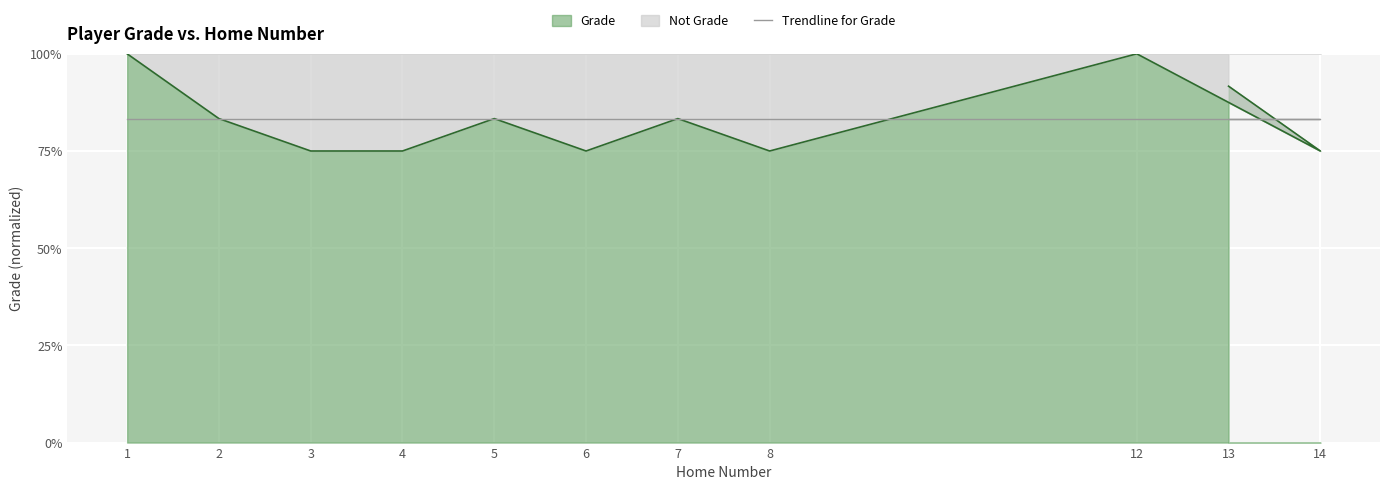

Reading left to right, list all the values displayed in this chart.

1.0	0.8	0.8	0.8	0.8	0.8	0.8	0.8	1.0	0.8	0.9